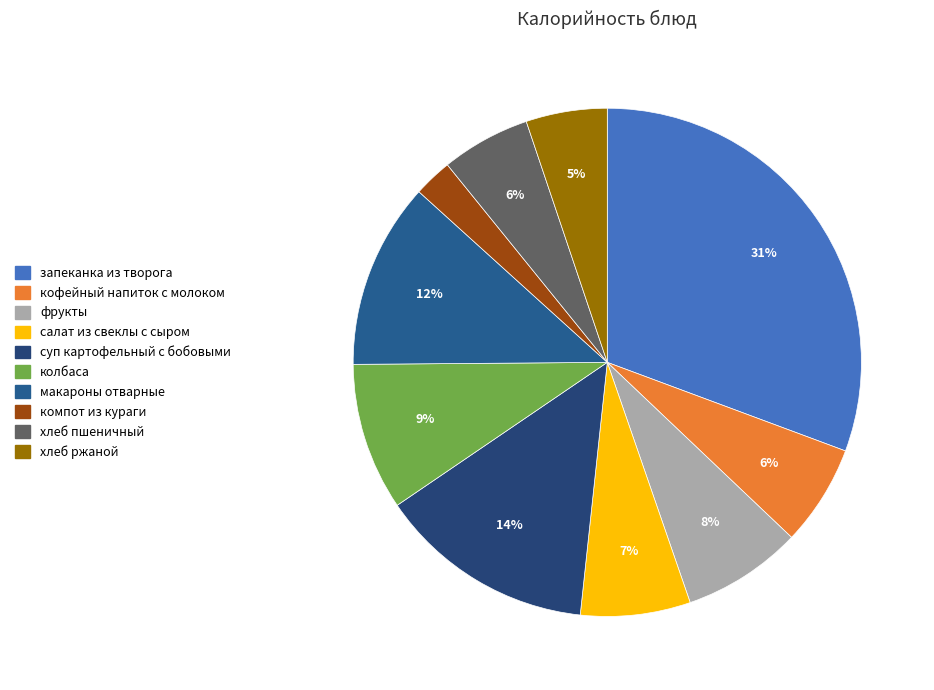

Count the number of slices in the pie.

10